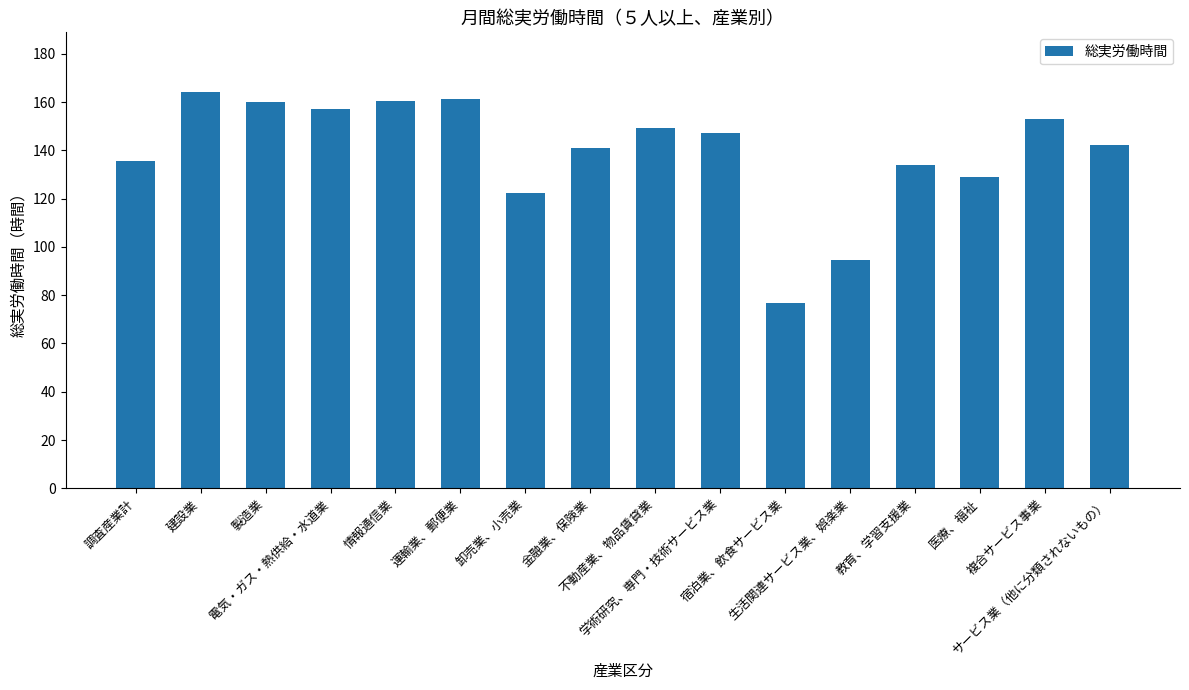

The chart shows a value of 122.4 at 卸売業、小売業. True or false?

True